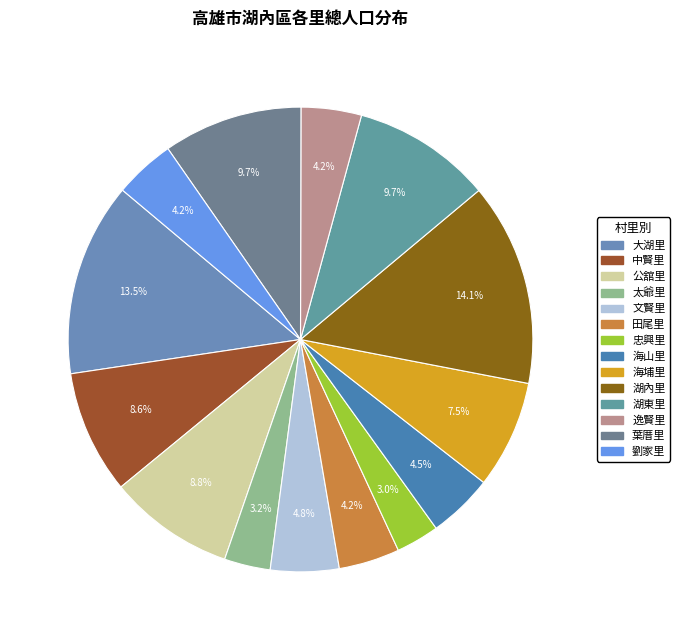

The 大湖里 slice represents 13% of the pie. True or false?

True